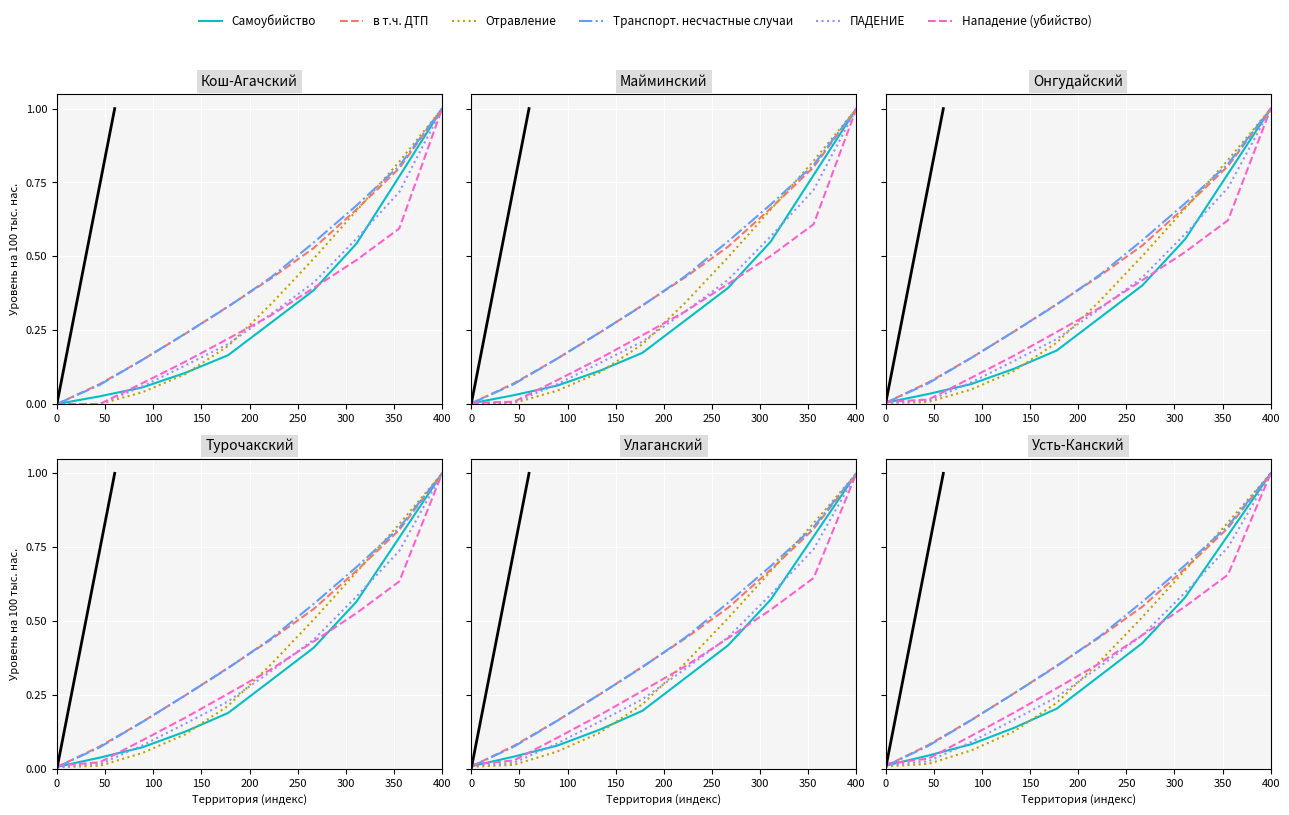

How many lines are shown in the chart?

6